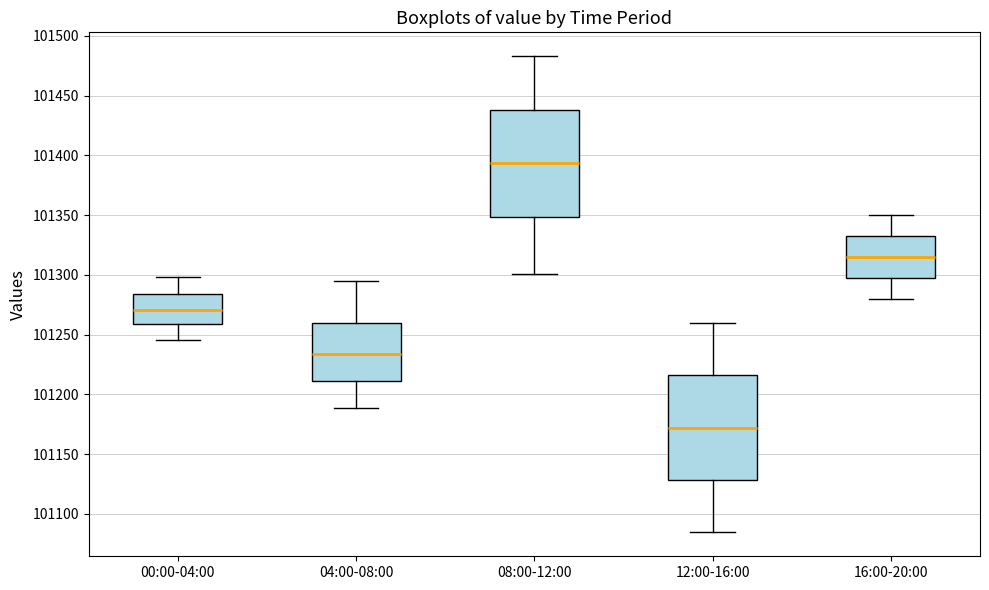

Which box has the highest median line?

08:00-12:00